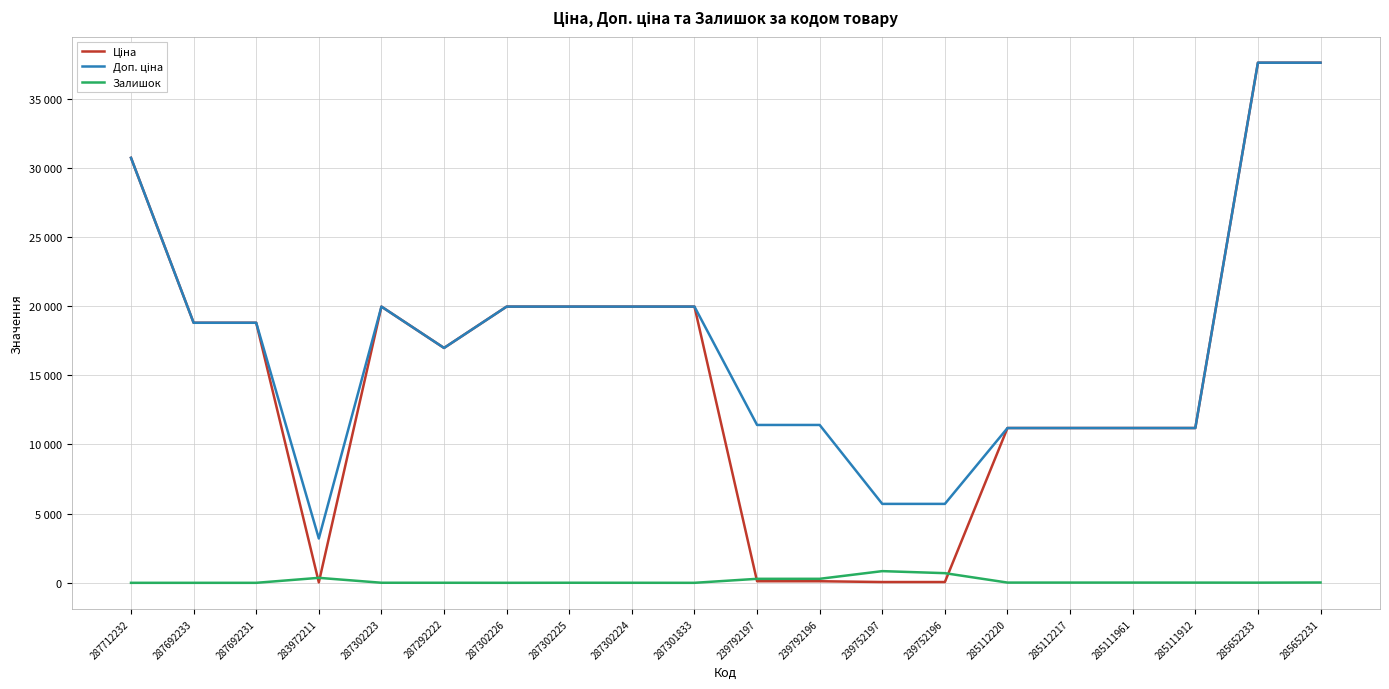

Reading left to right, what are all the values shown in this chart?

Ціна: 287712232=30717.1	287692233=18796.8	287692231=18796.8	283972211=32.0	287302223=19964.2	287292222=16976.3	287302226=19964.2	287302225=19964.2	287302224=19964.2	287301833=19964.2	239792197=114.1	239792196=114.1	239752197=57.0	239752196=57.0	285112220=11188.2	285112217=11188.2	285111961=11188.2	285111912=11188.2	285652233=37593.6	285652231=37593.6
Доп. ціна: 287712232=30717.1	287692233=18796.8	287692231=18796.8	283972211=3205.0	287302223=19964.2	287292222=16976.3	287302226=19964.2	287302225=19964.2	287302224=19964.2	287301833=19964.2	239792197=11410.0	239792196=11410.0	239752197=5705.0	239752196=5705.0	285112220=11188.2	285112217=11188.2	285111961=11188.2	285111912=11188.2	285652233=37593.6	285652231=37593.6
Залишок: 287712232=0.0	287692233=0.0	287692231=0.0	283972211=360.0	287302223=5.0	287292222=4.0	287302226=1.0	287302225=5.0	287302224=3.0	287301833=0.0	239792197=289.0	239792196=290.0	239752197=845.0	239752196=698.0	285112220=17.0	285112217=17.0	285111961=17.0	285111912=15.0	285652233=12.0	285652231=22.0